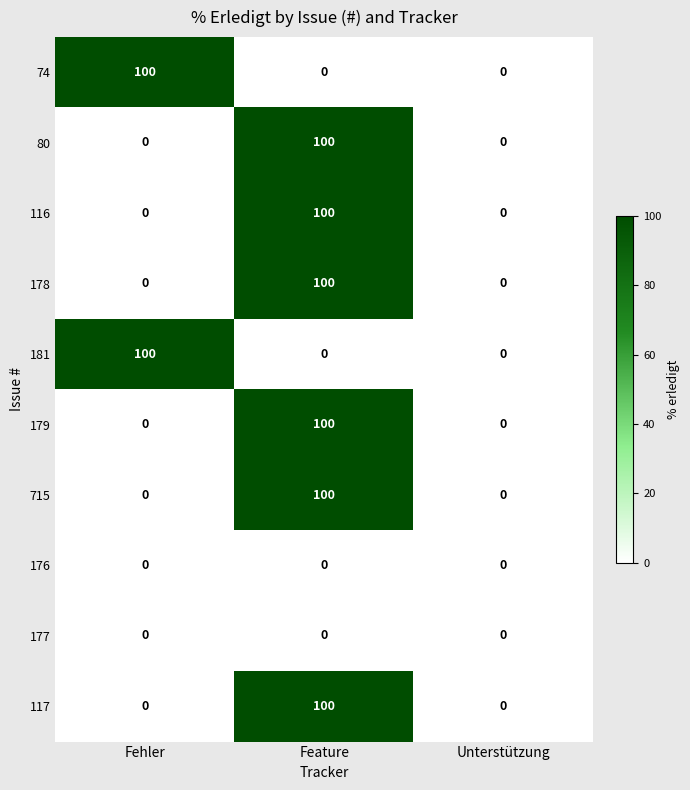

What is the total value across all series at Fehler?

200